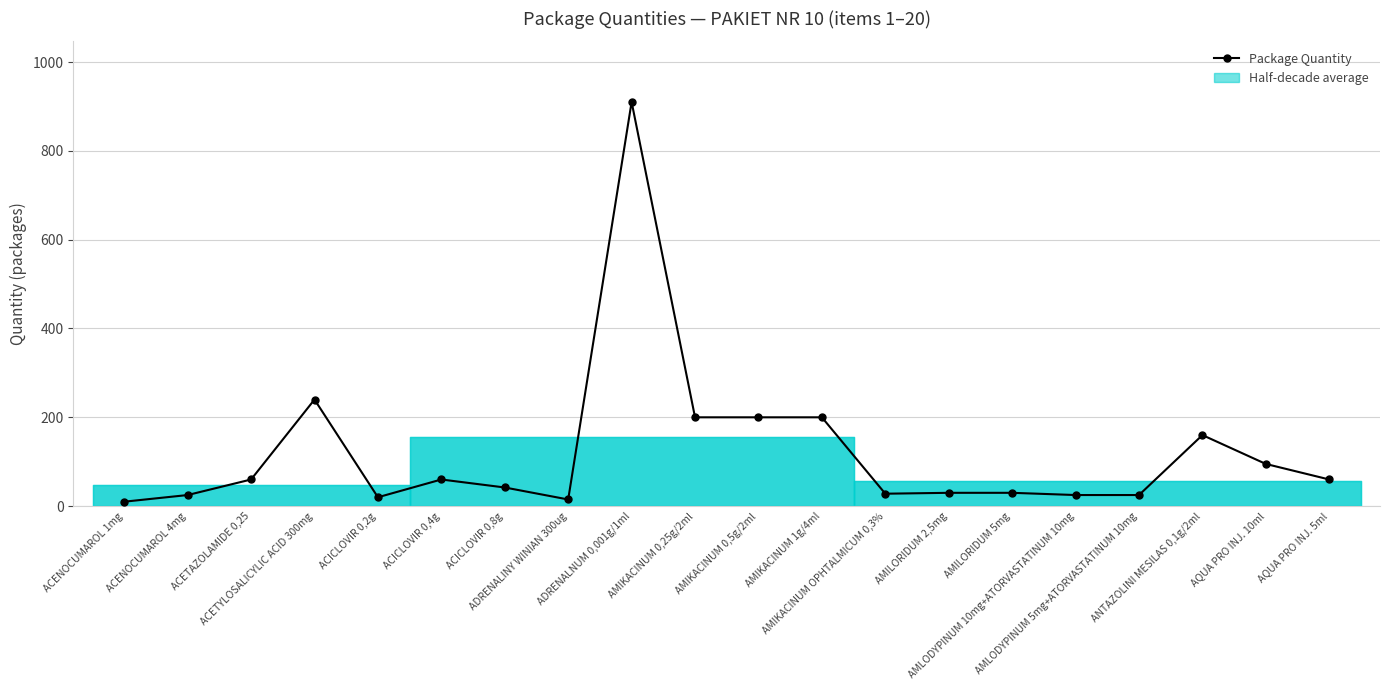

How many data points are less than 60?

10